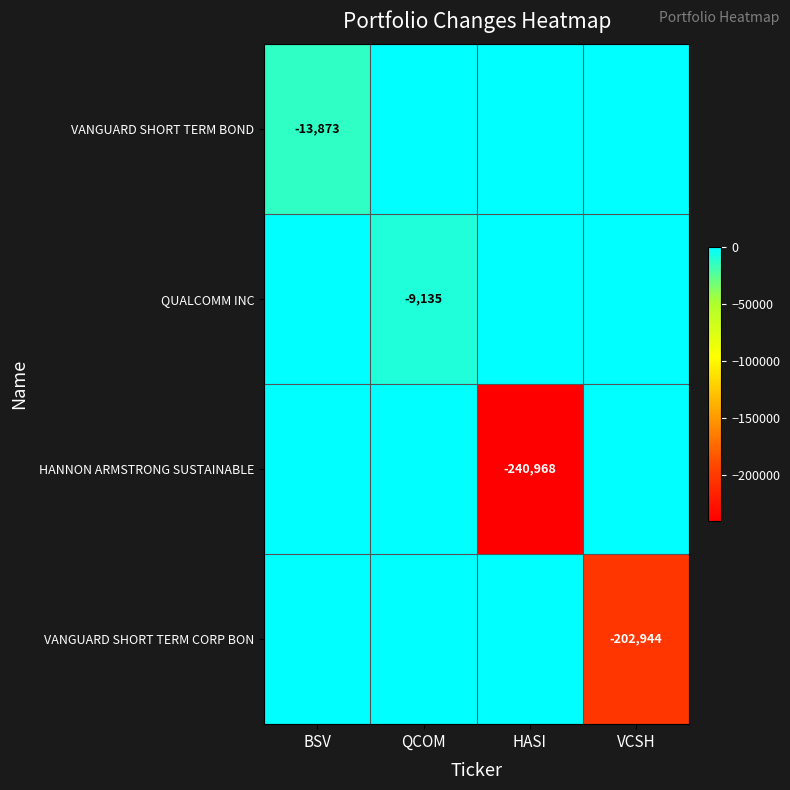

Which series changed the most between QCOM and VCSH?

VANGUARD SHORT TERM CORP BON